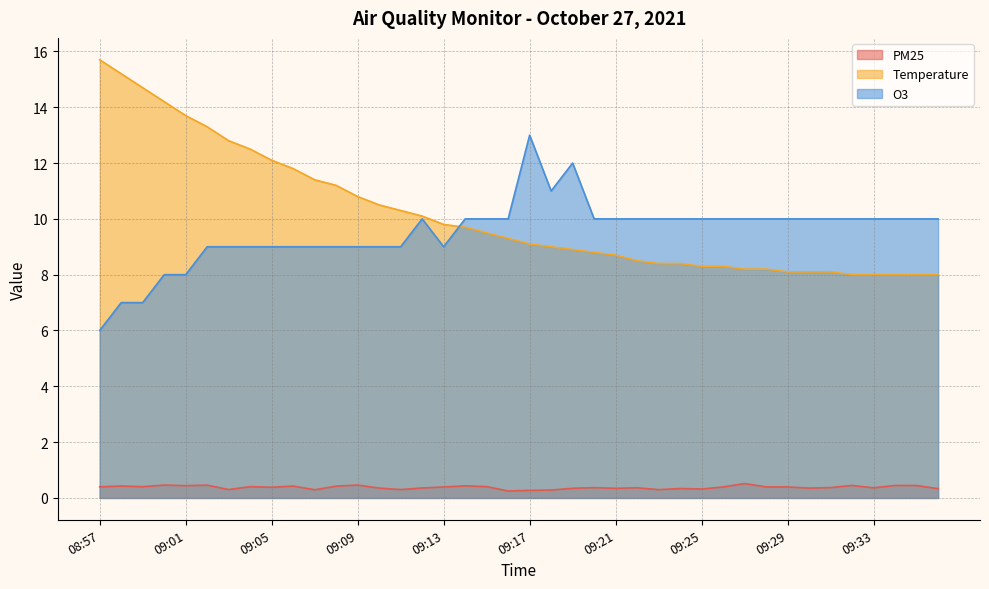

In PM25, how many points are lower than both neighbors (excluding endpoints)?

12